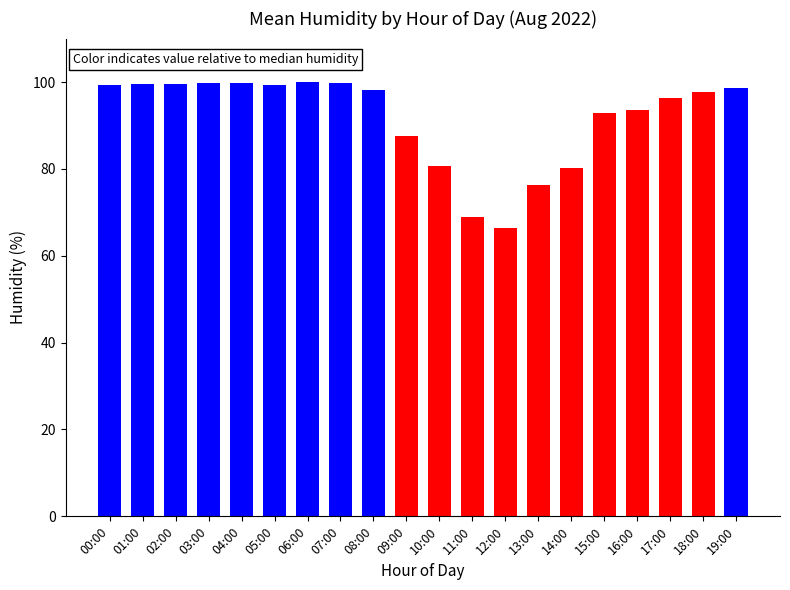

What is the value of the 7th bar from the left?

99.9